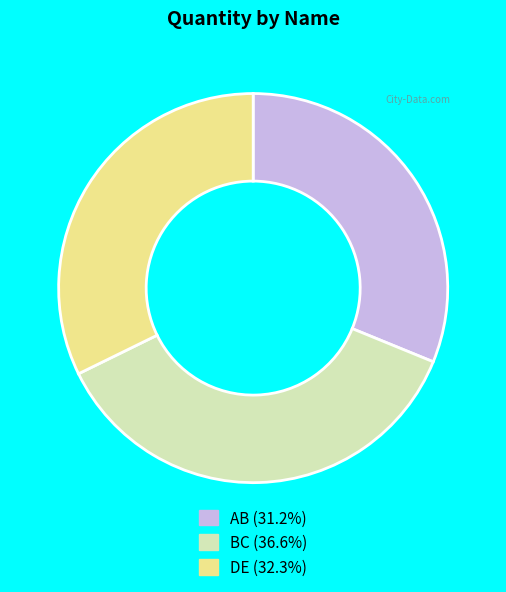

Which has a higher value, BC or AB?

BC